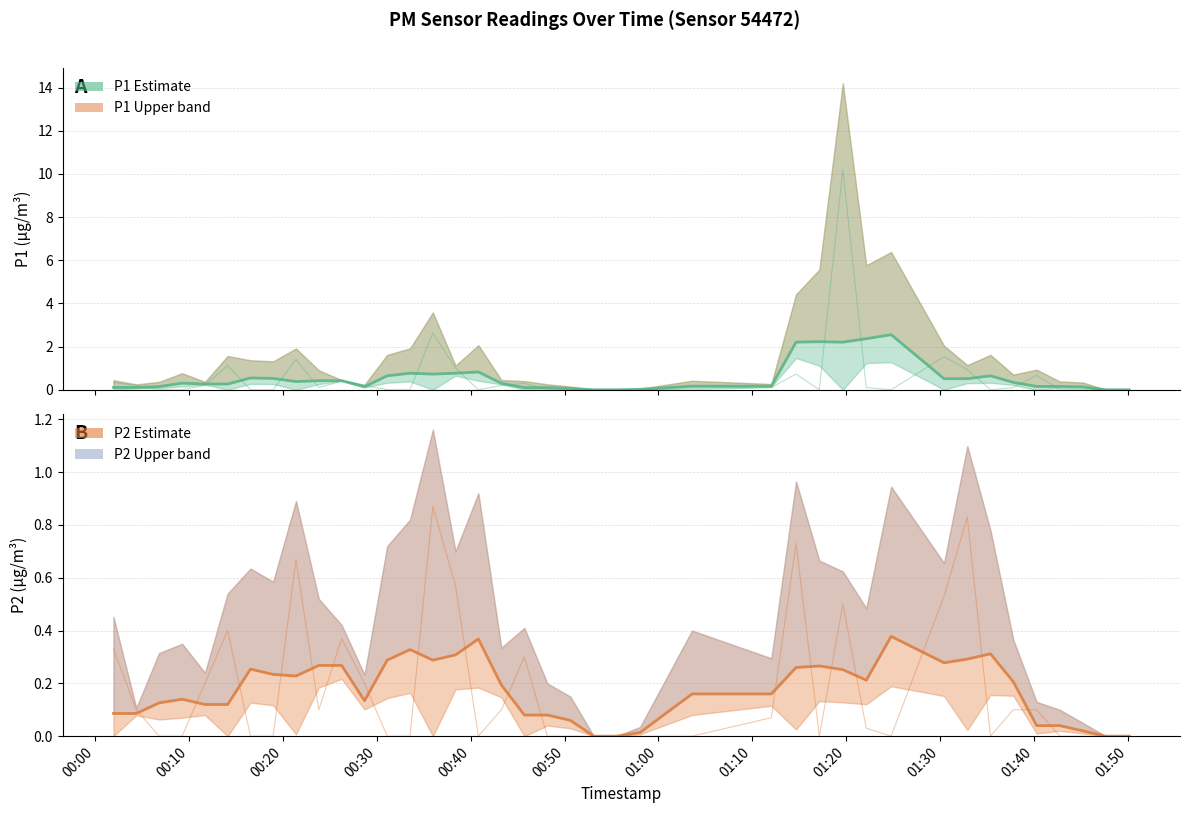

The value of P1 (estimate) at 00:20 is 0.2. True or false?

False